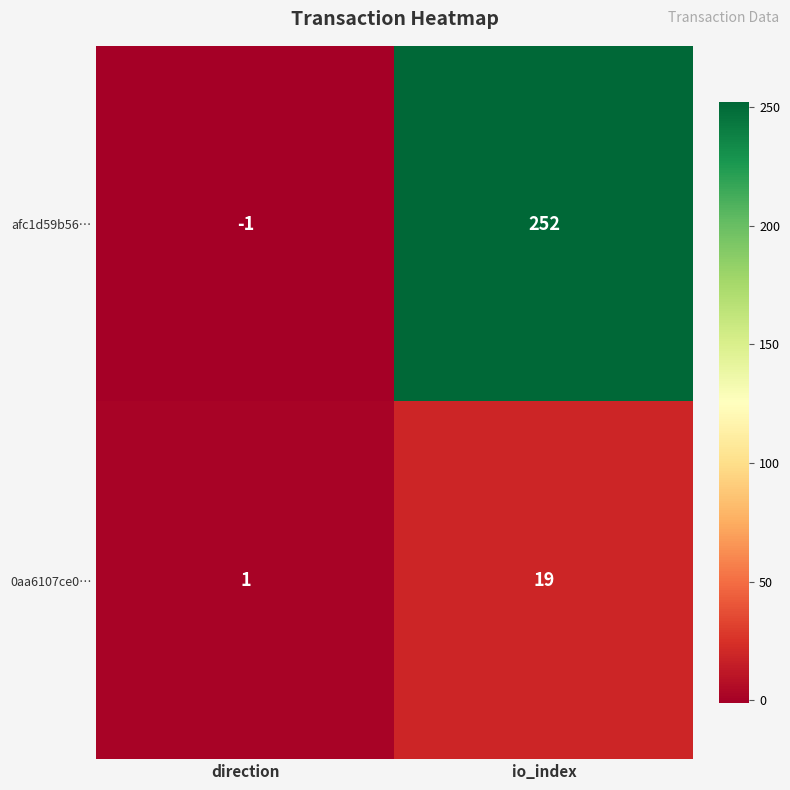

Count the number of data series in this chart.

2